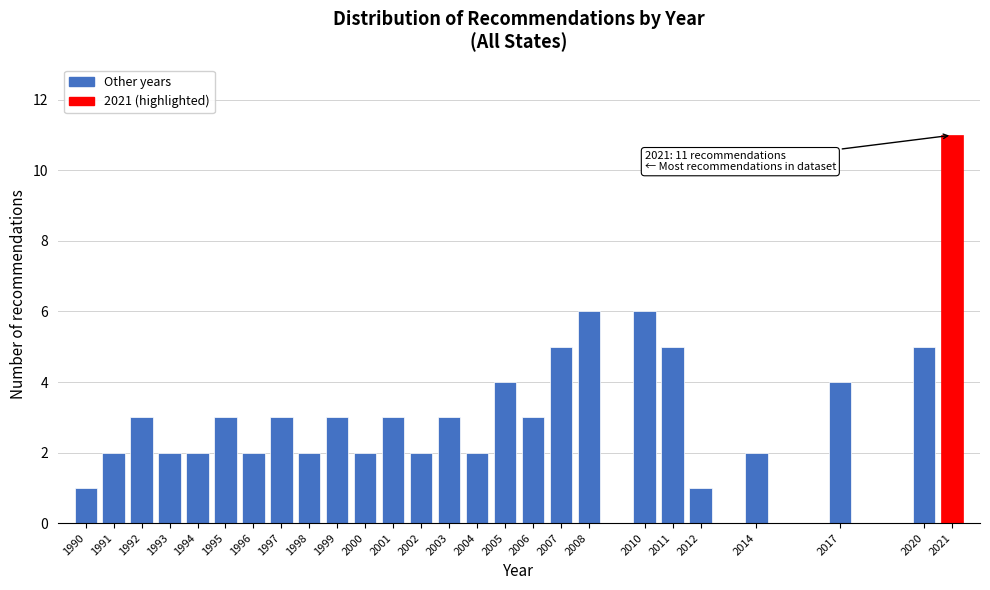

Reading left to right, list all the values displayed in this chart.

1990=1	1991=2	1992=3	1993=2	1994=2	1995=3	1996=2	1997=3	1998=2	1999=3	2000=2	2001=3	2002=2	2003=3	2004=2	2005=4	2006=3	2007=5	2008=6	2010=6	2011=5	2012=1	2014=2	2017=4	2020=5	2021=11